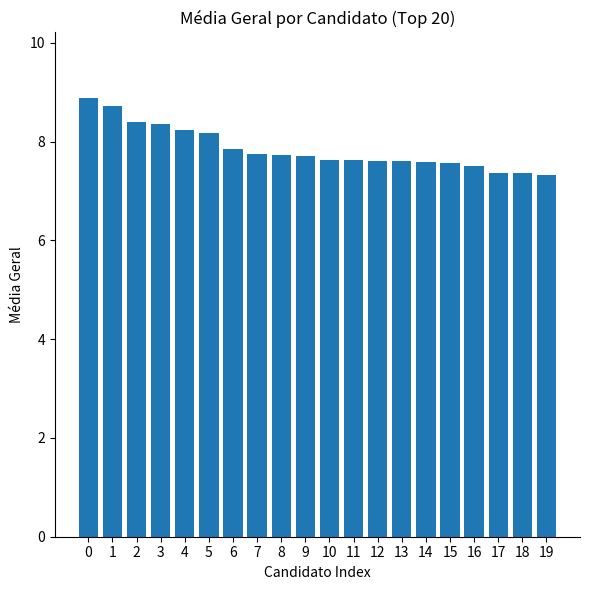

Approximately how many times larger is the value at 8 compared to 9?

1.0